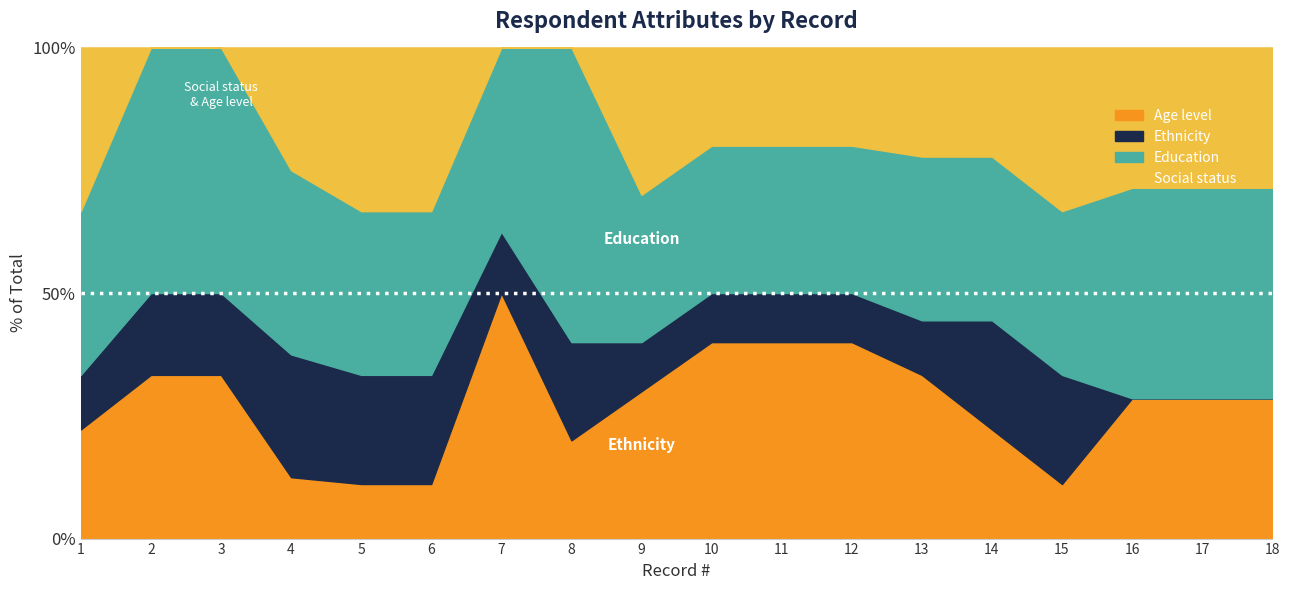

The value of Ethnicity at 13 is 0. True or false?

False